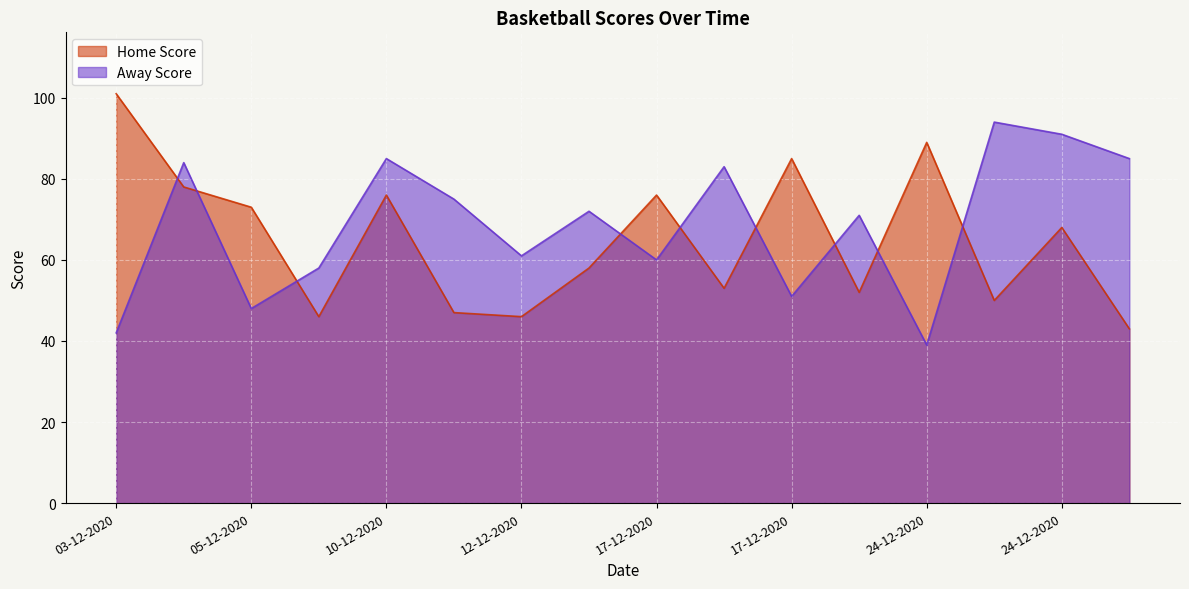

Does the chart display data point markers on the line(s)?

No